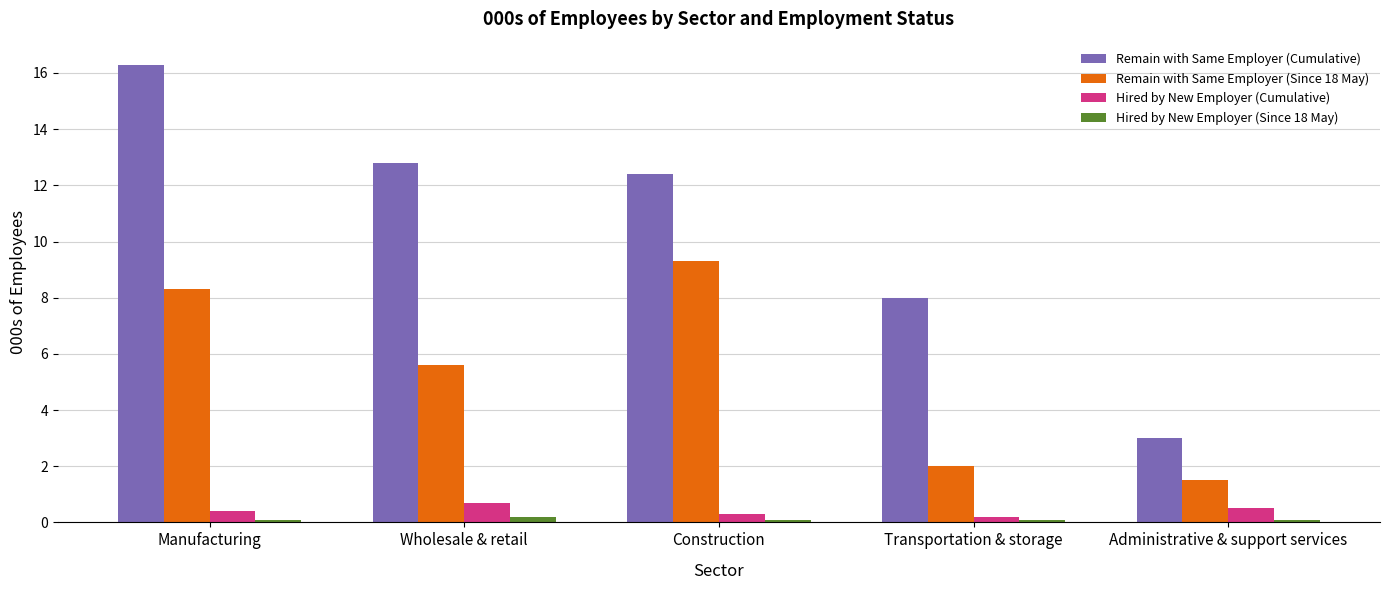

Count the number of categories in the chart.

5